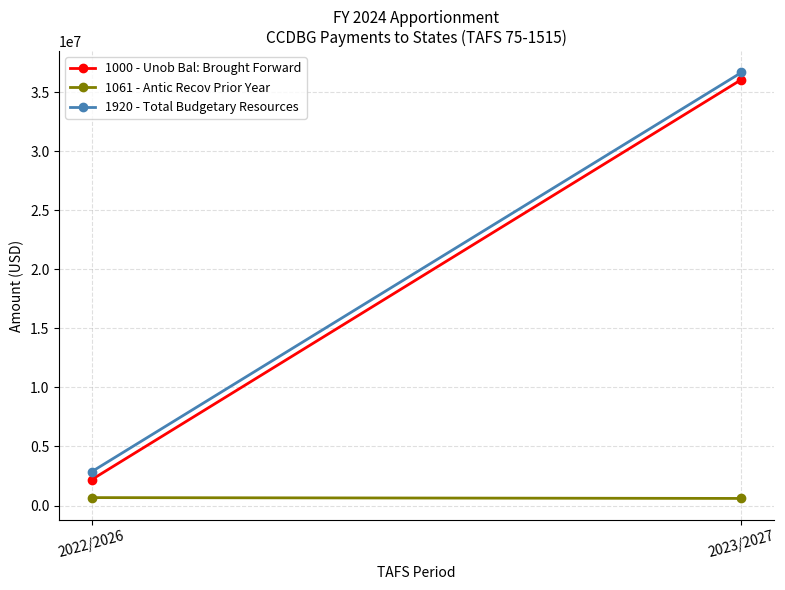

What is the label of the 2nd point from the right?

2022/2026